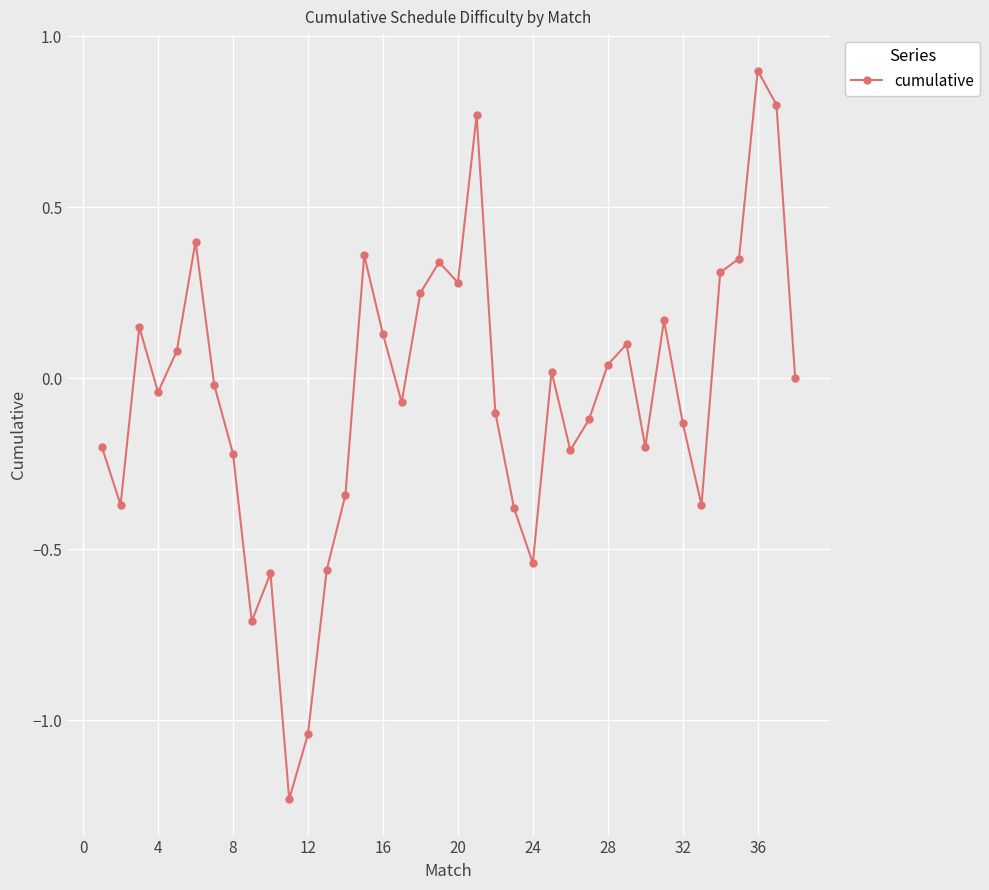

What is the maximum value shown in the chart?

0.9